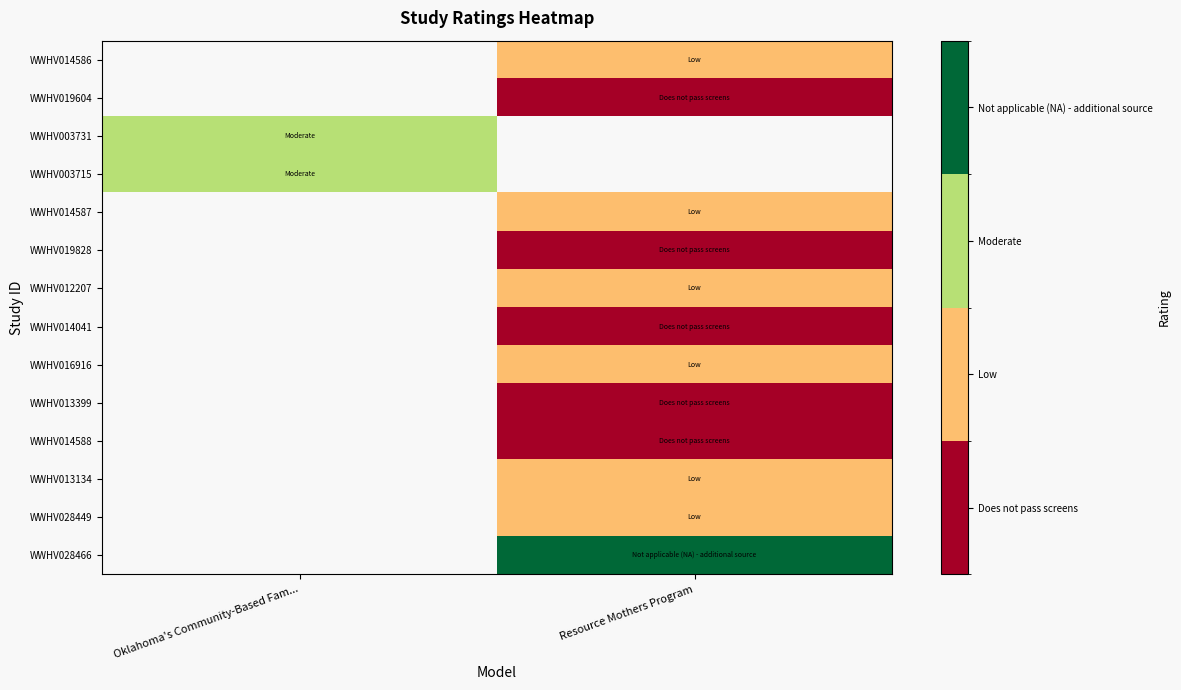

The WWHV013134 series shows 1.0 at Resource Mothers Program. True or false?

True